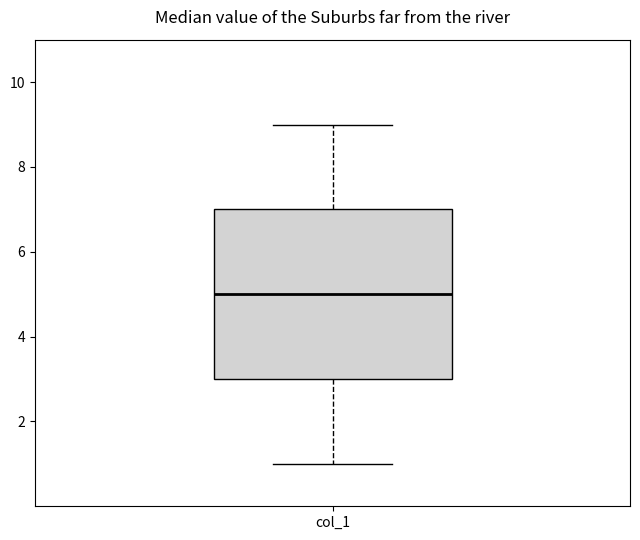

Transcribe this box plot: give where the median line is, the range the box spans, and where the two whiskers end, as read against the y-axis. The values are not printed on the chart, so give them approximately, as read against the axis.

median 5, box 3 to 7, whiskers 1 to 9